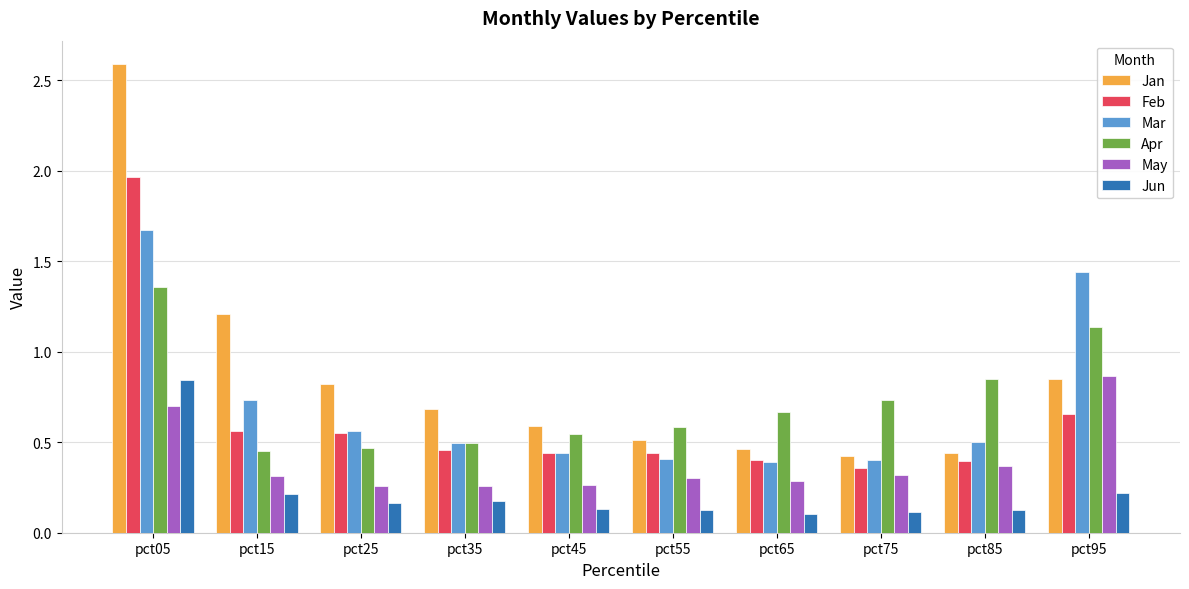

What is the approximate value of Jan at pct15?

1.2